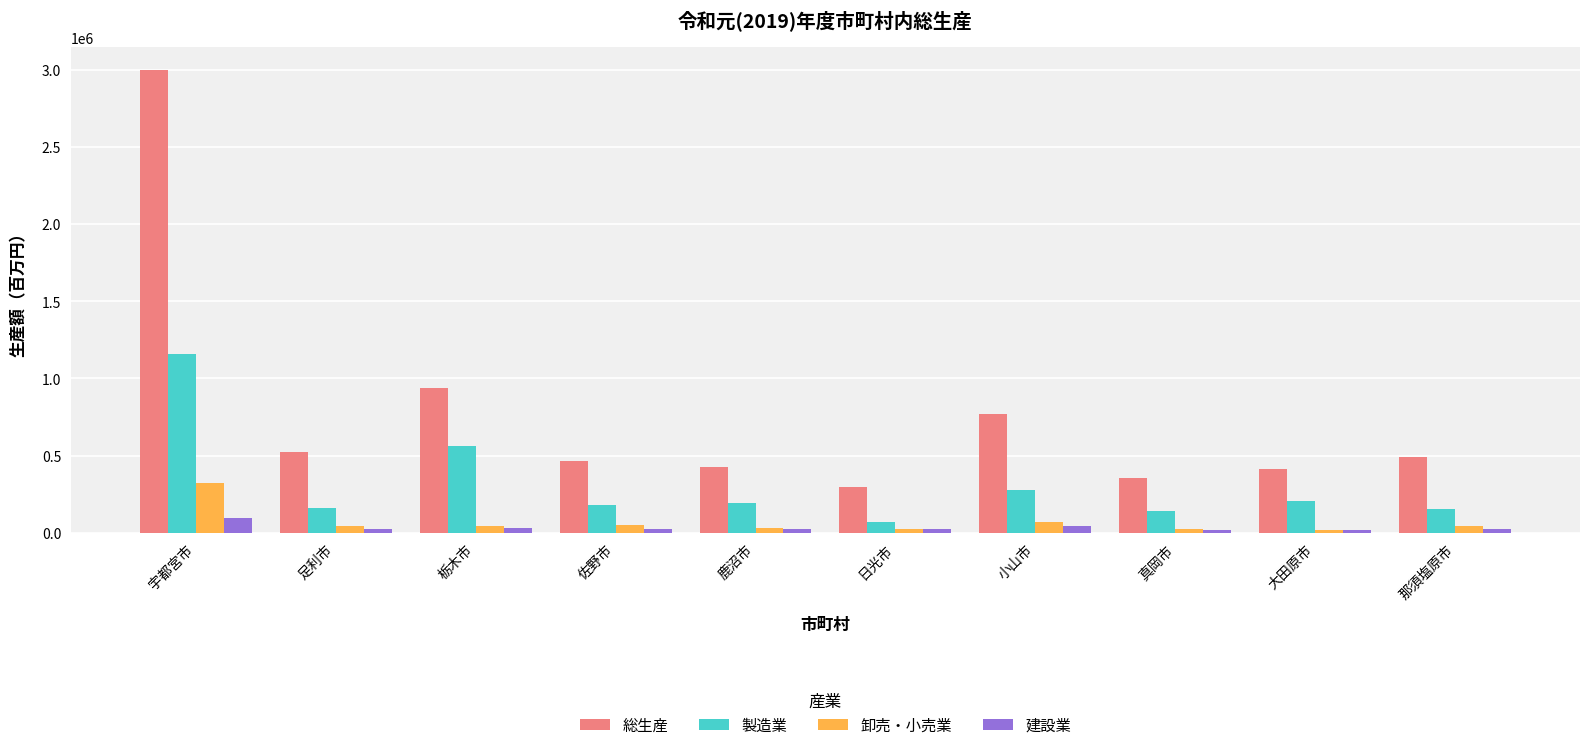

What is the label of the 4th bar from the left?

佐野市